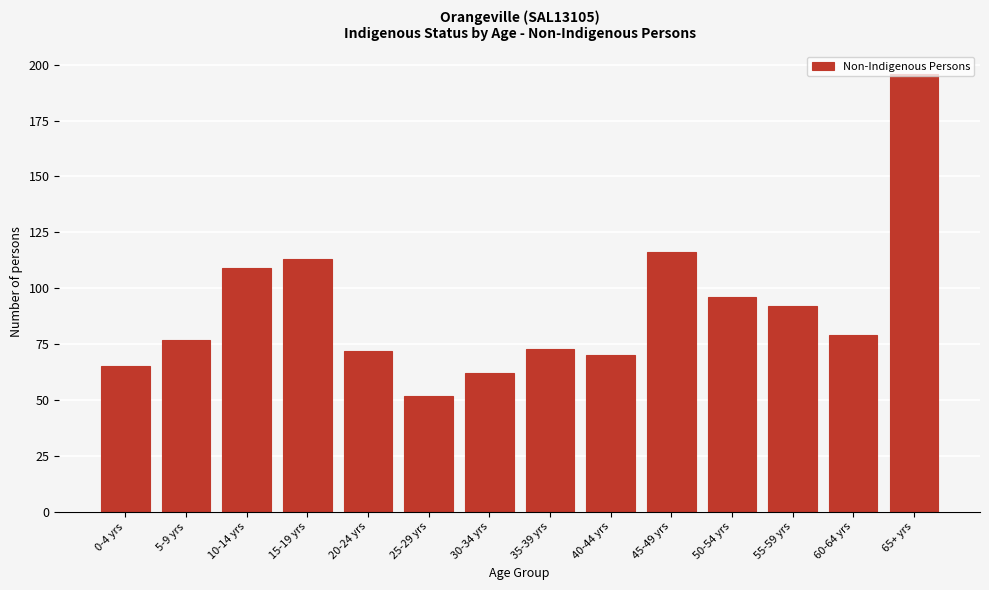

The value at 40-44 yrs is 110. True or false?

False